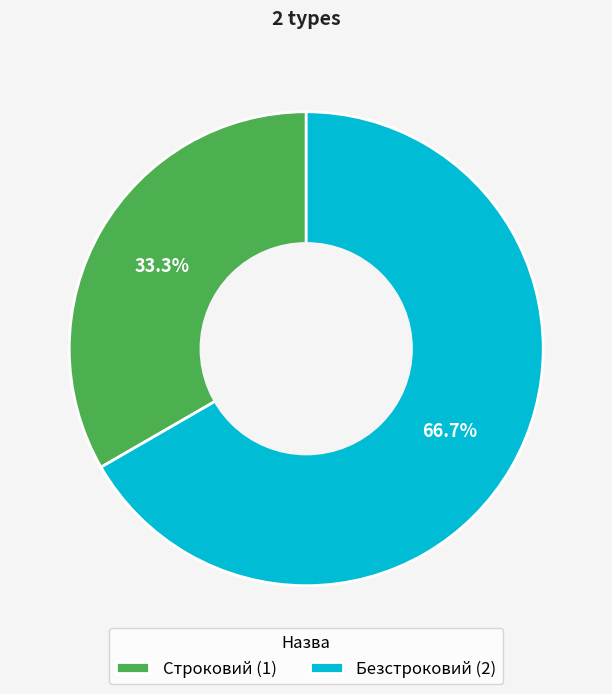

Count the number of slices in the pie.

2